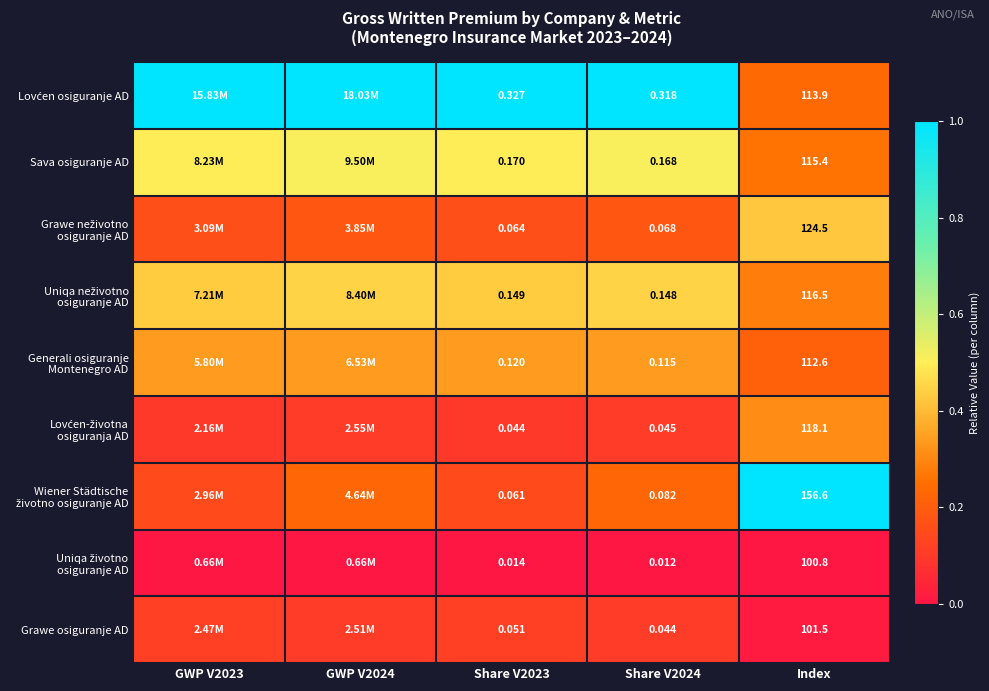

At how many categories does at least one series exceed 0?

5